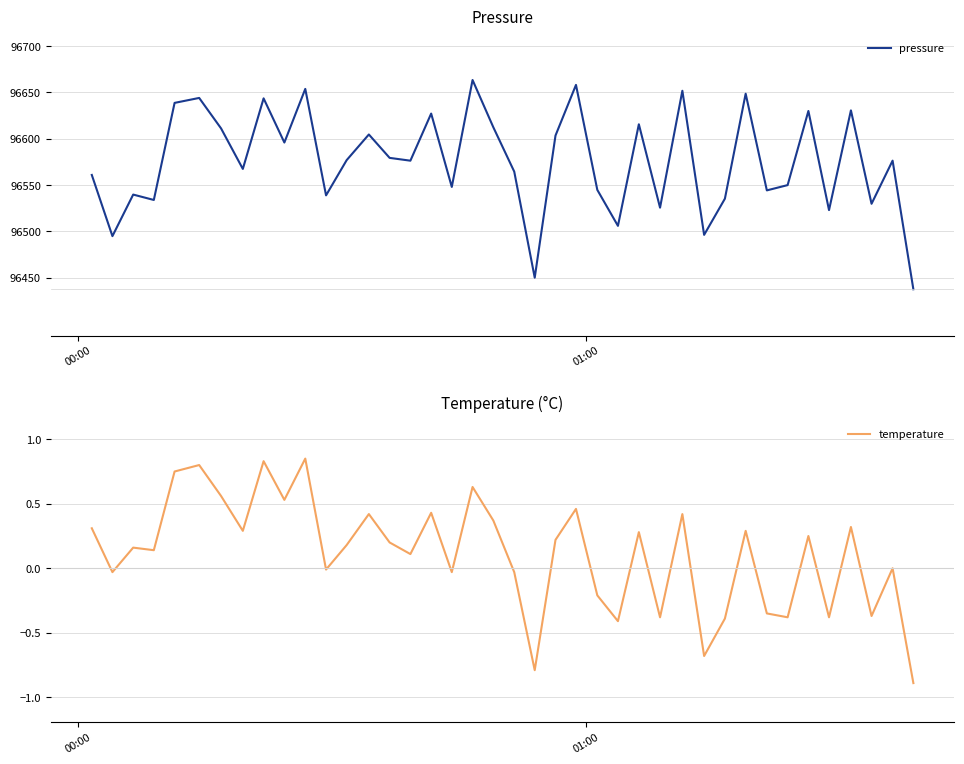

What is the sum of all temperature values?

4.5